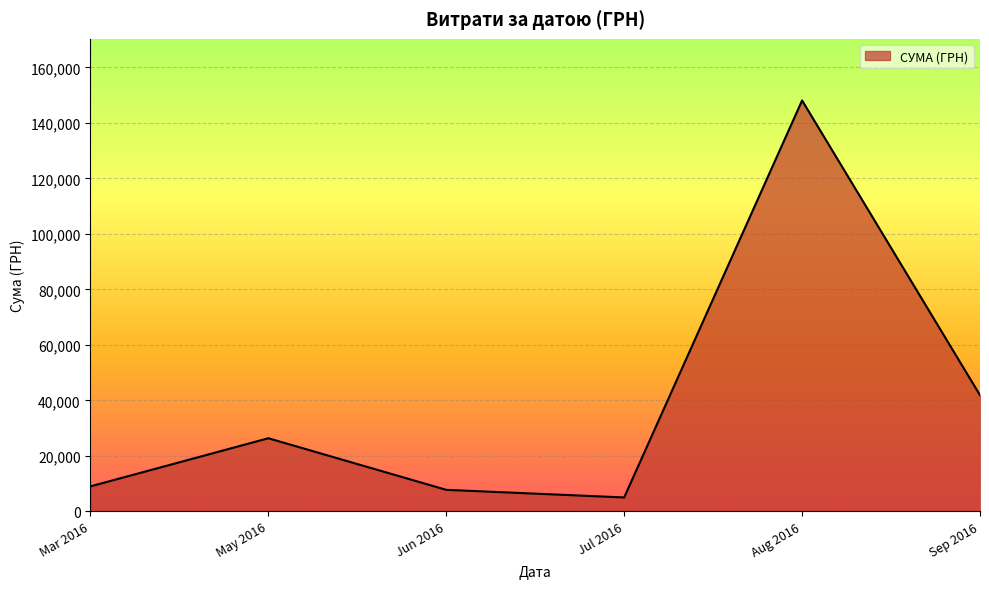

Does the chart display data point markers on the line(s)?

No